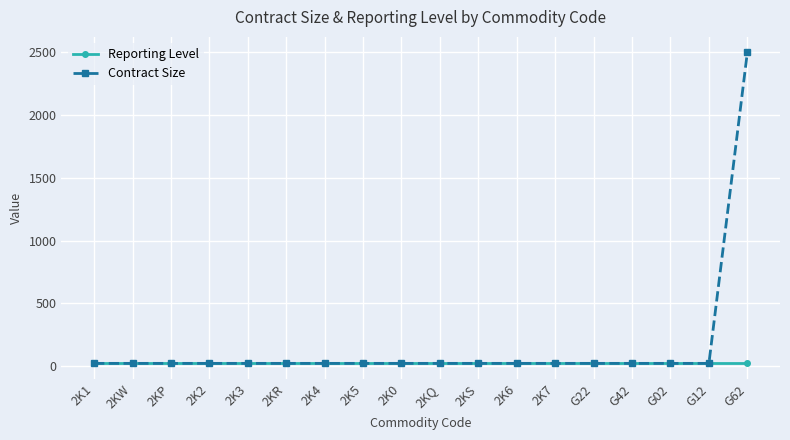

Which series ends up on top after the final intersection of Contract Size and Reporting Level?

Contract Size